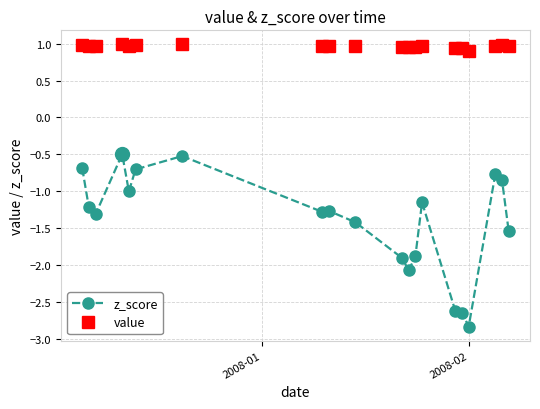

What are all the series names shown in the legend?

z_score, value